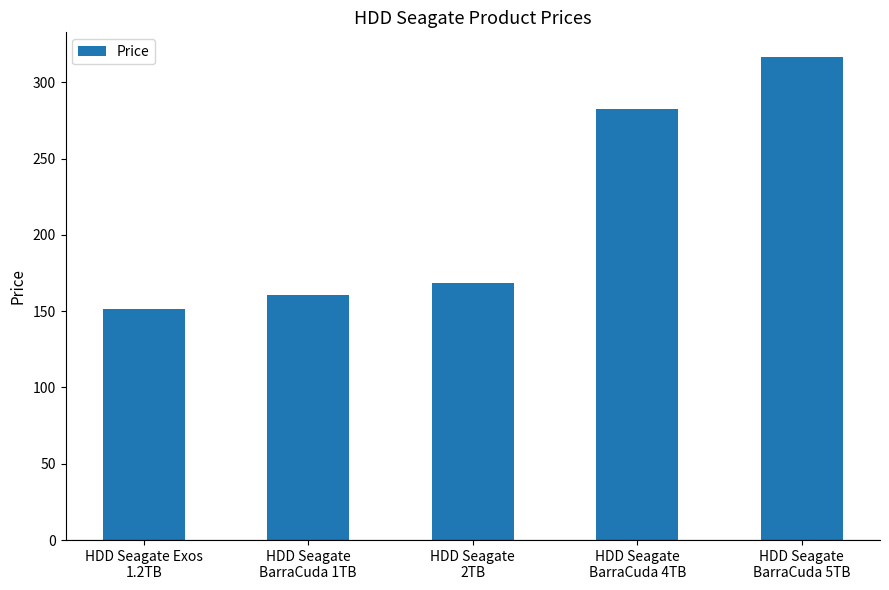

Is it true that the value at HDD Seagate
BarraCuda 1TB is 160.4?

True